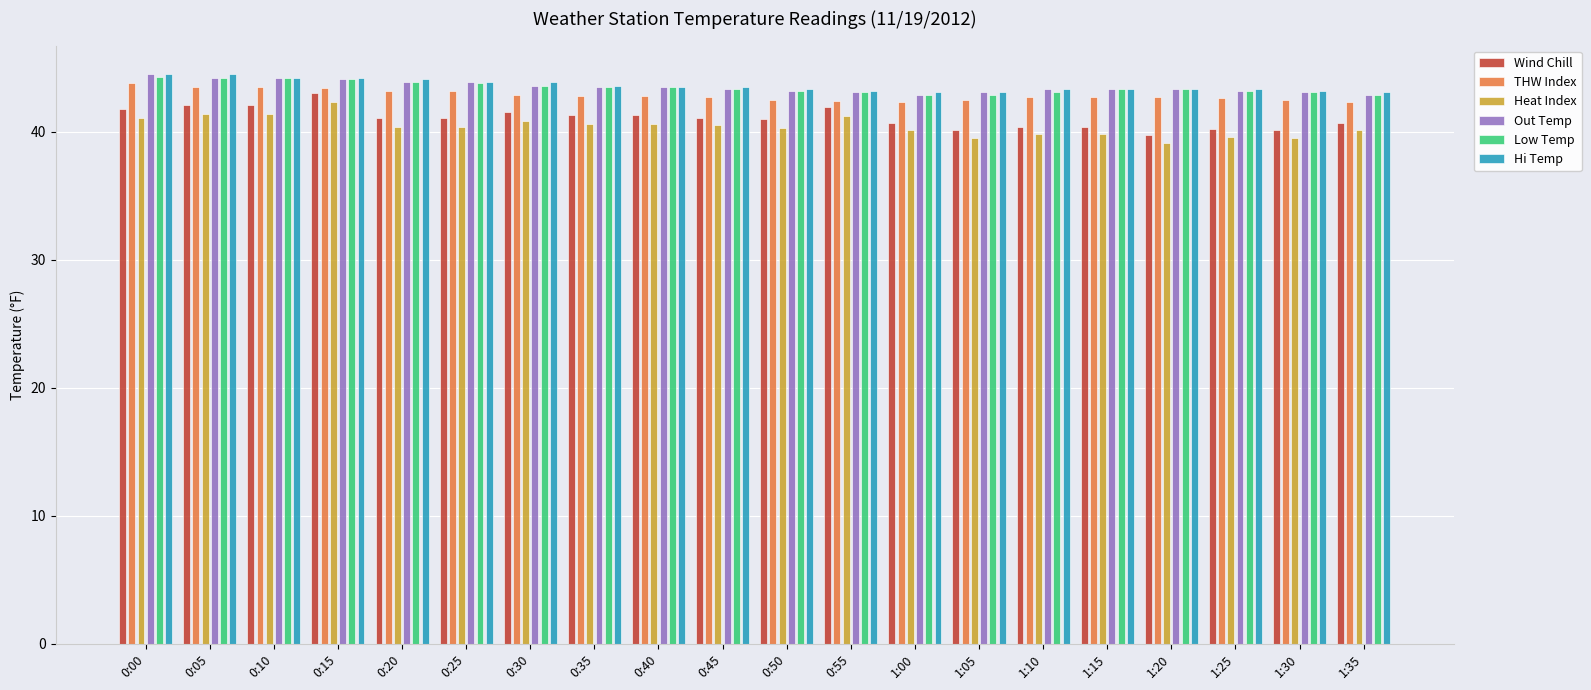

How many data points in Out Temp are above 43?

18